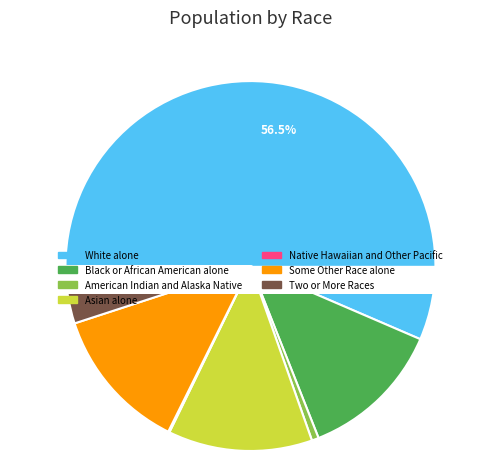

What is the smallest slice in the pie chart?

Native Hawaiian and Other Pacific